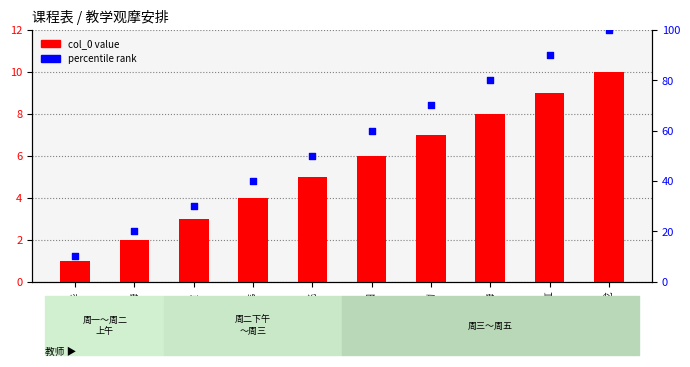

What is the total value across all series at 吕红霞?

33